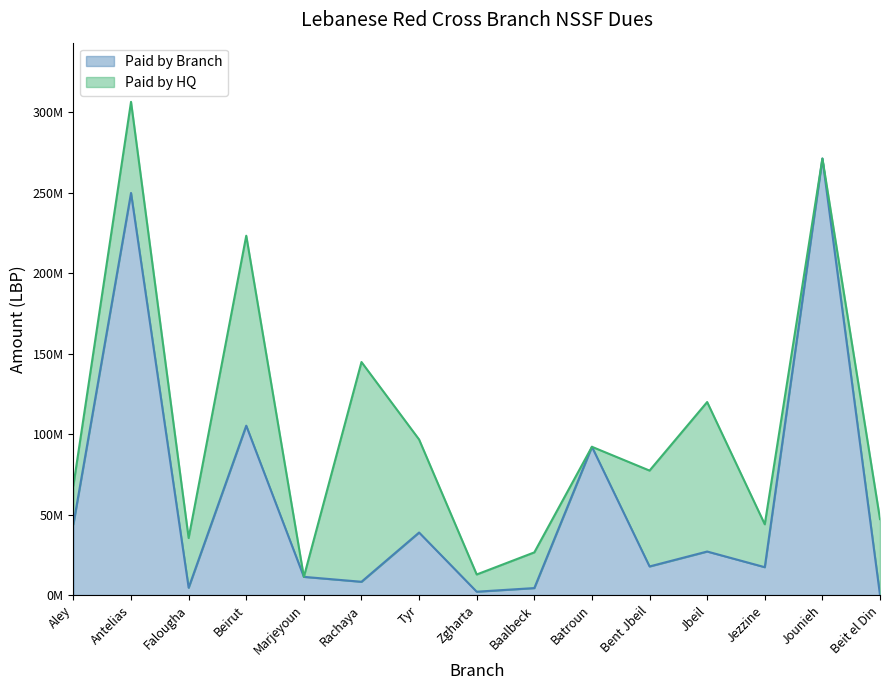

At how many categories does at least one series exceed 29906064?

12